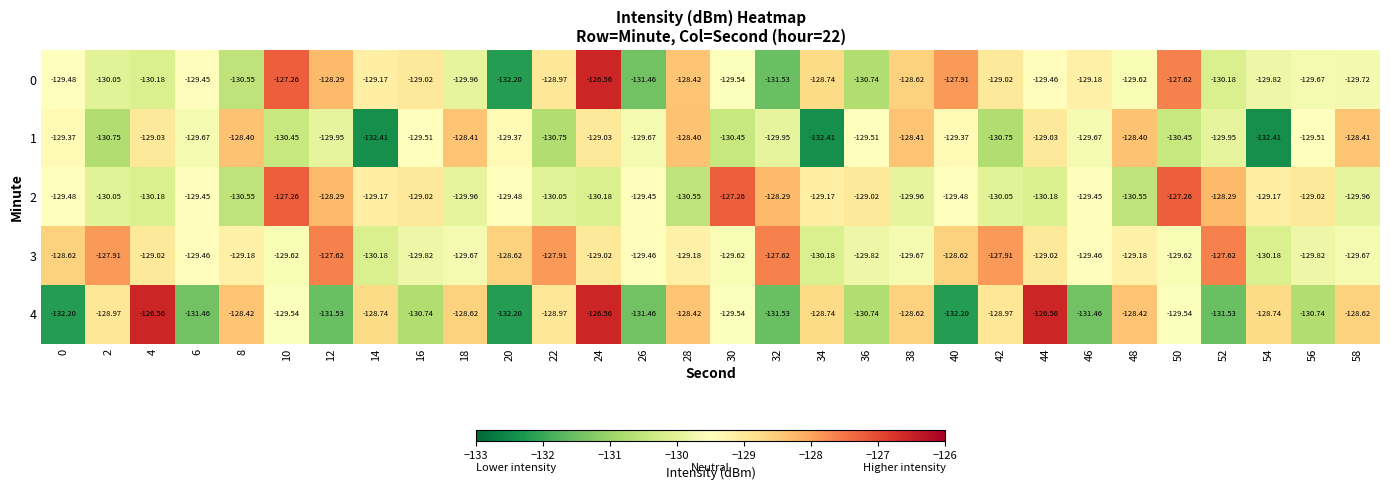

Is the value of 4 at 42 greater than the value of 0 at 26?

Yes